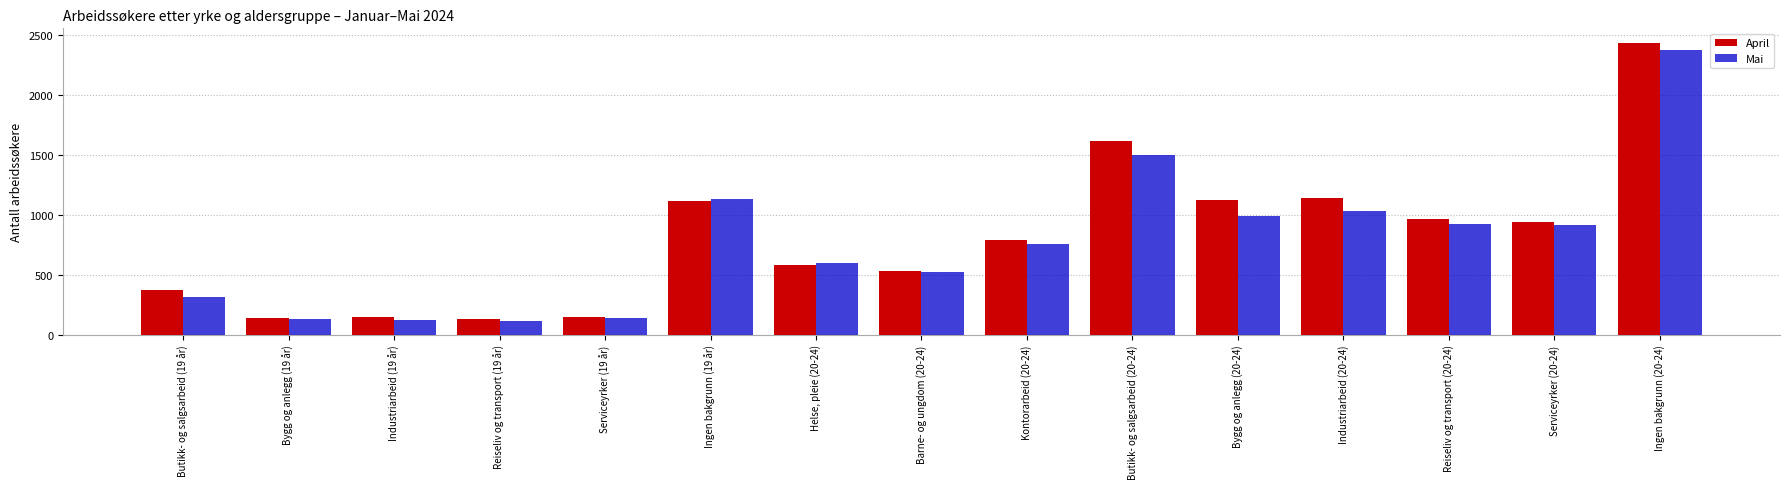

How many data points in April are less than 788?

7